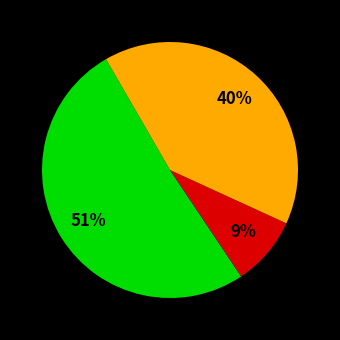

Is there a majority slice in this chart?

Yes